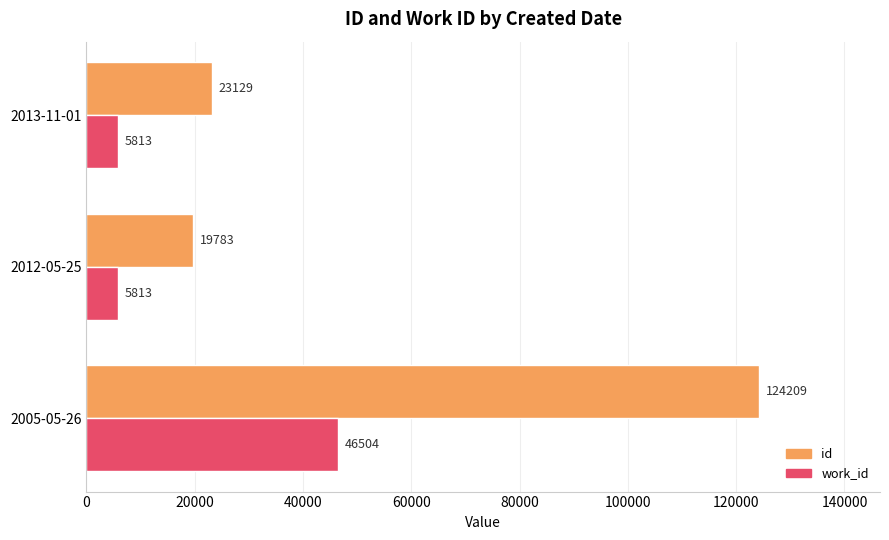

How many distinct data groups are displayed?

2